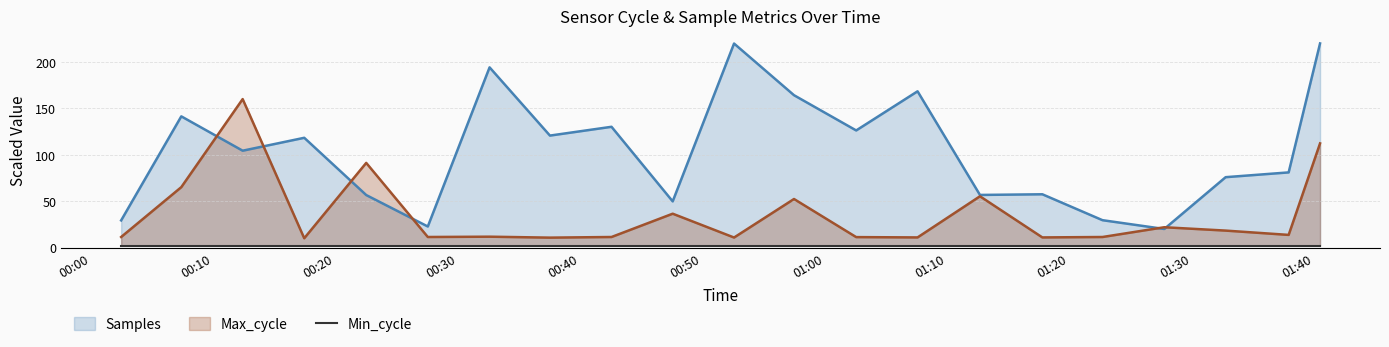

True or false: Max_cycle has a value of 17.2 at 2024/04/11 00:07:24.

False